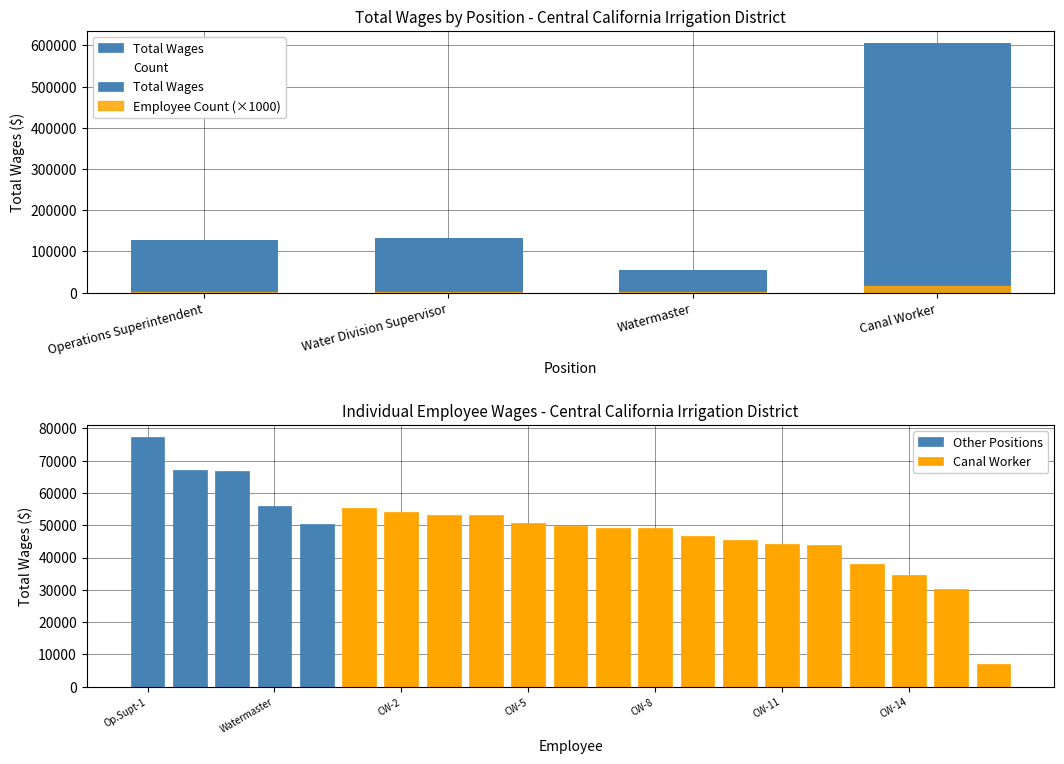

Between Watermaster and Operations Superintendent, which is larger?

Operations Superintendent